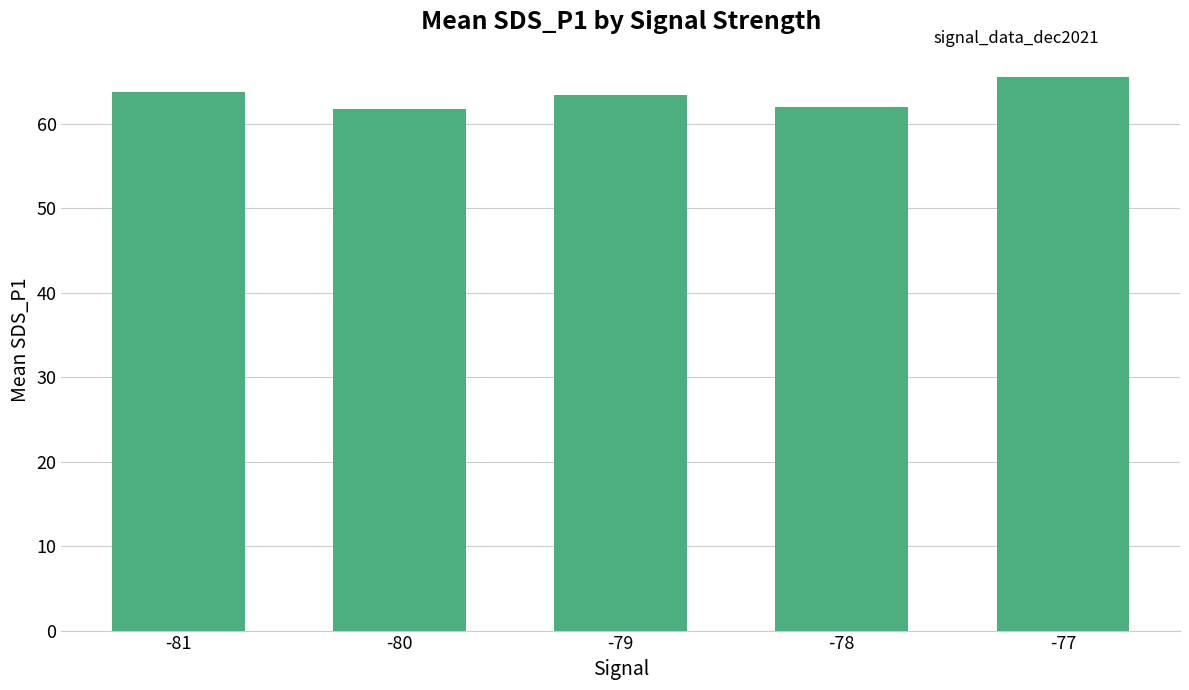

What is the difference between the maximum and minimum values?

3.7